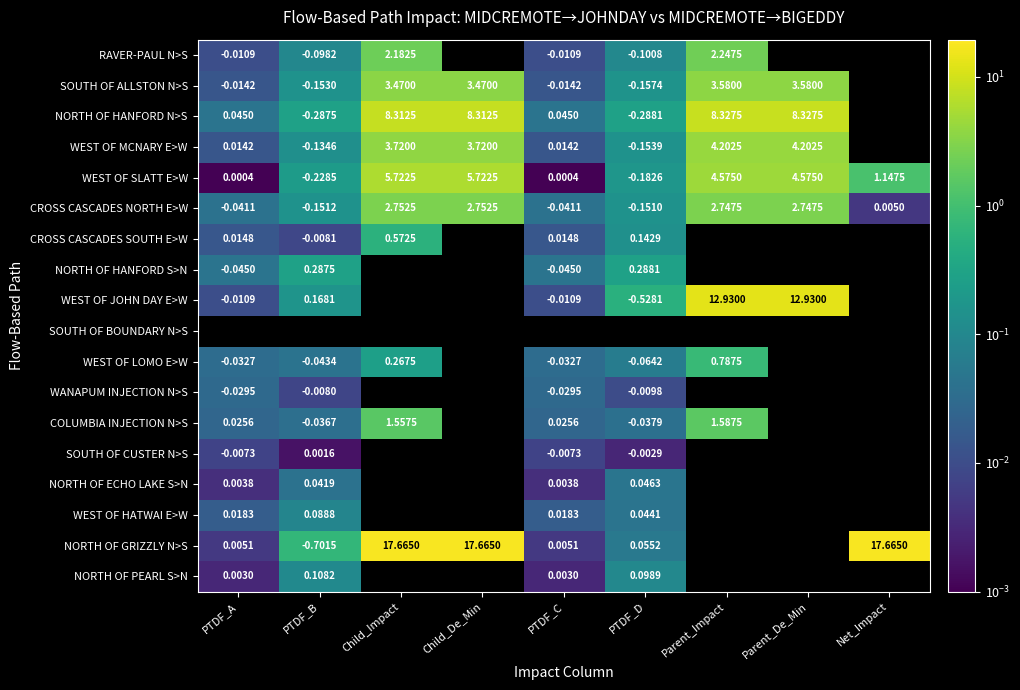

How many negative values does the CROSS CASCADES NORTH E>W series have?

4